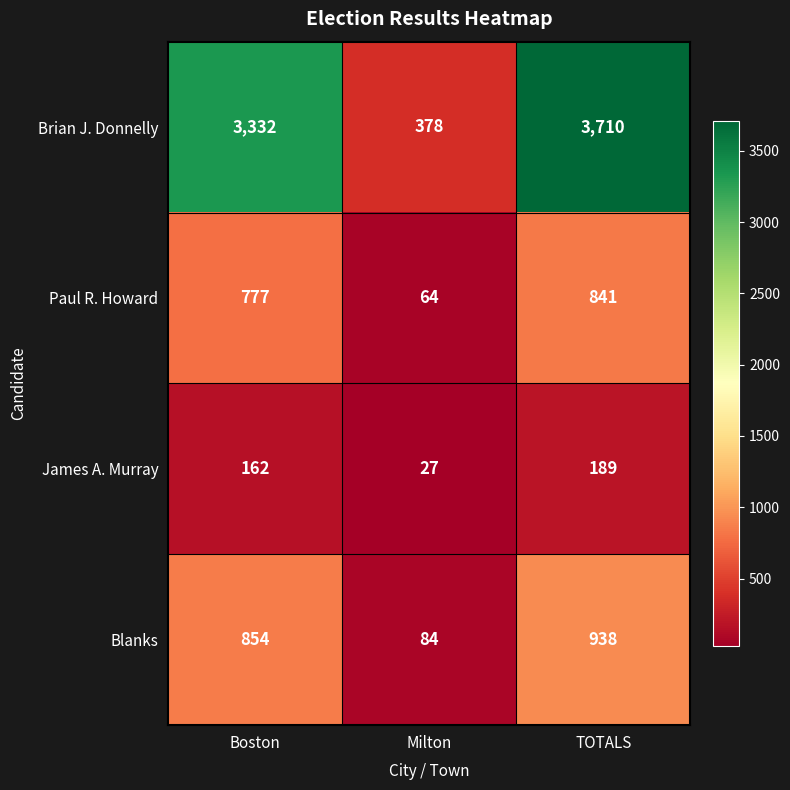

What is the average value of the Blanks series?

625